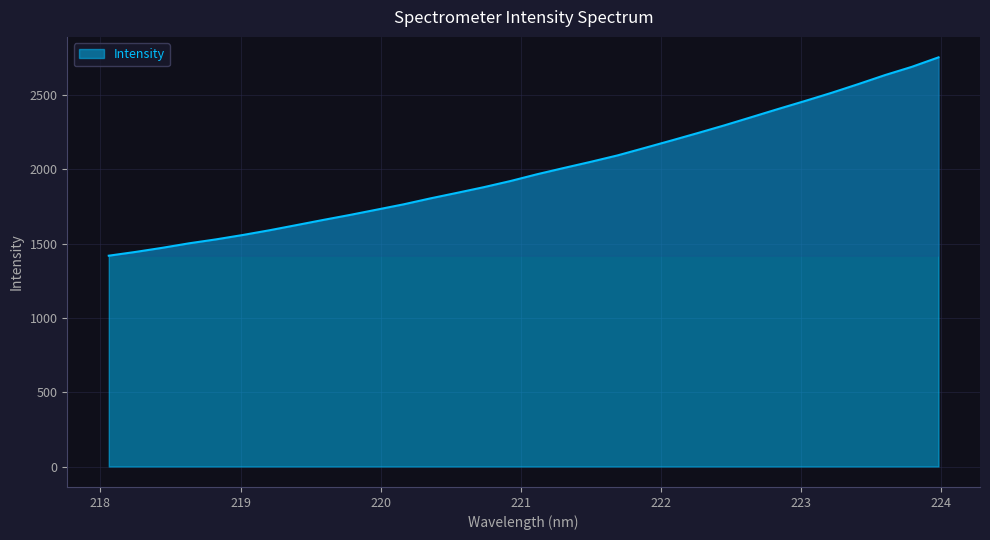

What is the maximum value shown in the chart?

2753.5